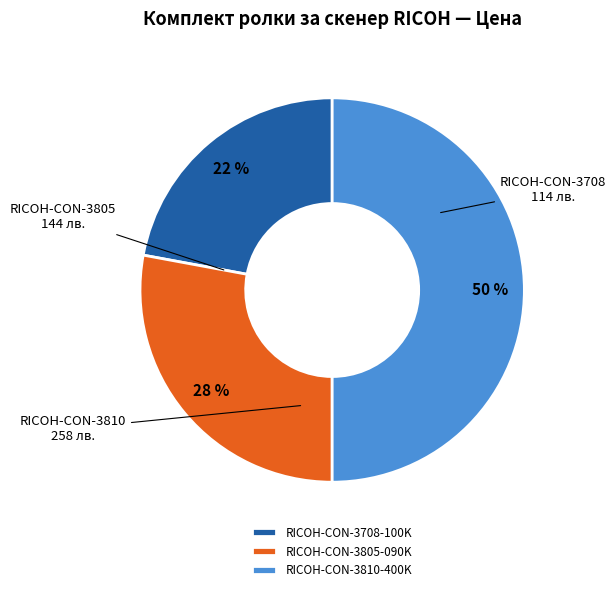

To the nearest percent, what is the average slice percentage?

33%